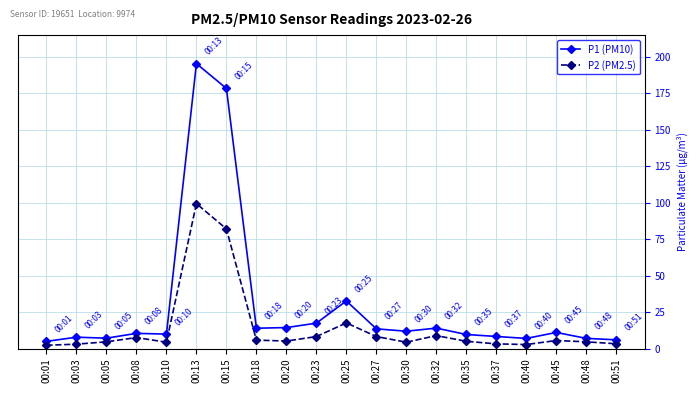

Which label corresponds to the largest value in the chart?

00:13